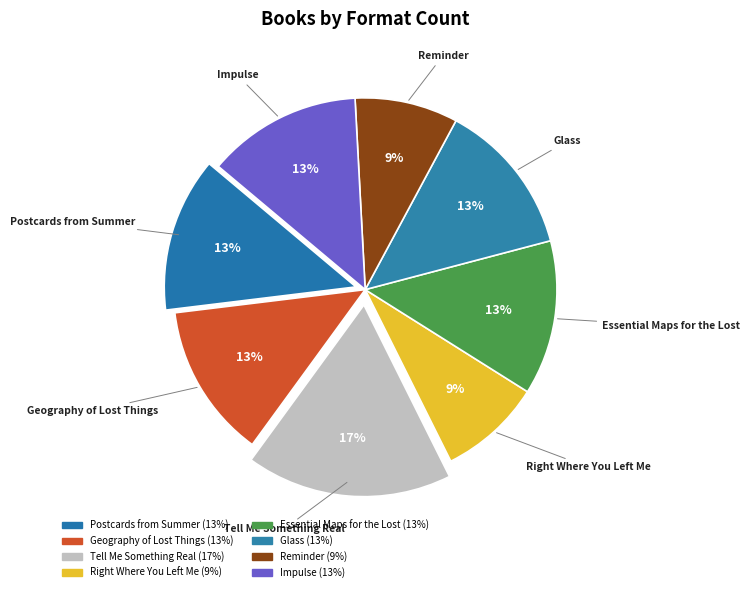

How many slices are in this pie chart?

8